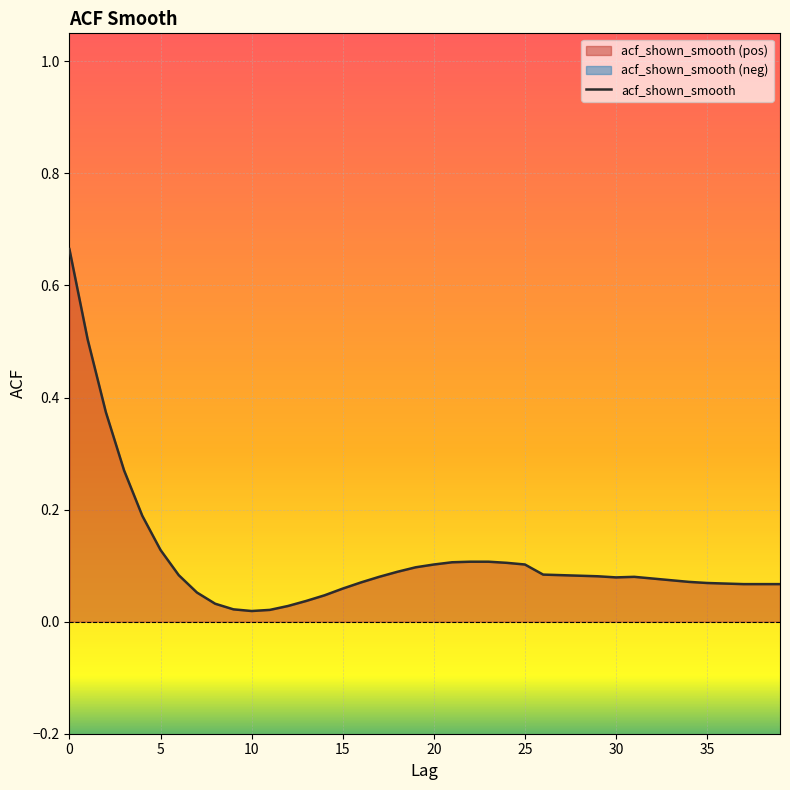

How many points are higher than both their immediate neighbors (excluding endpoints)?

1